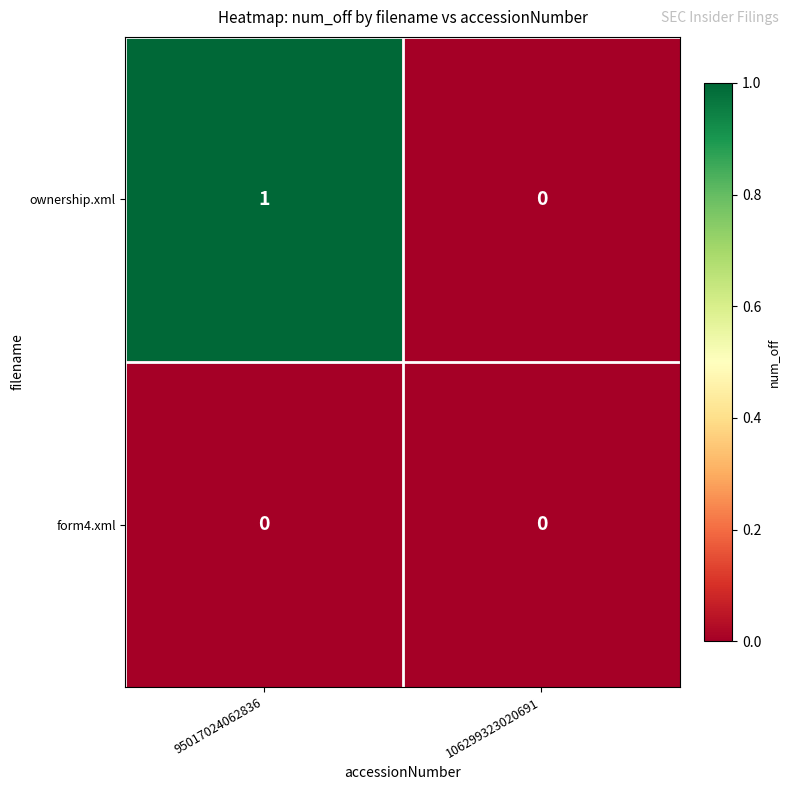

The ownership.xml series shows 1 at 95017024062836. True or false?

True